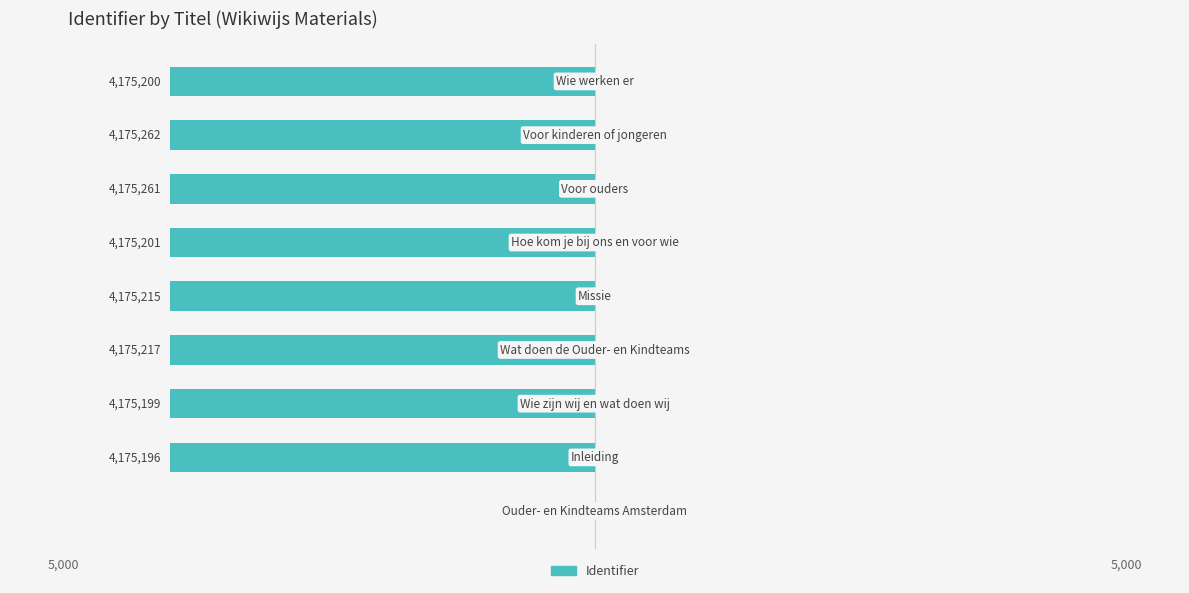

Are the bars horizontal?

Yes